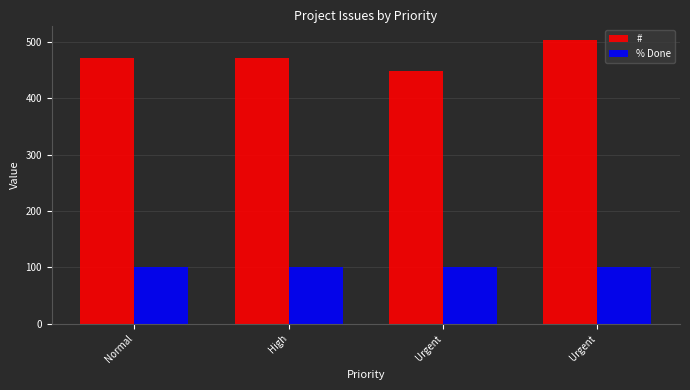

What is the label of the 2nd bar from the left?

High